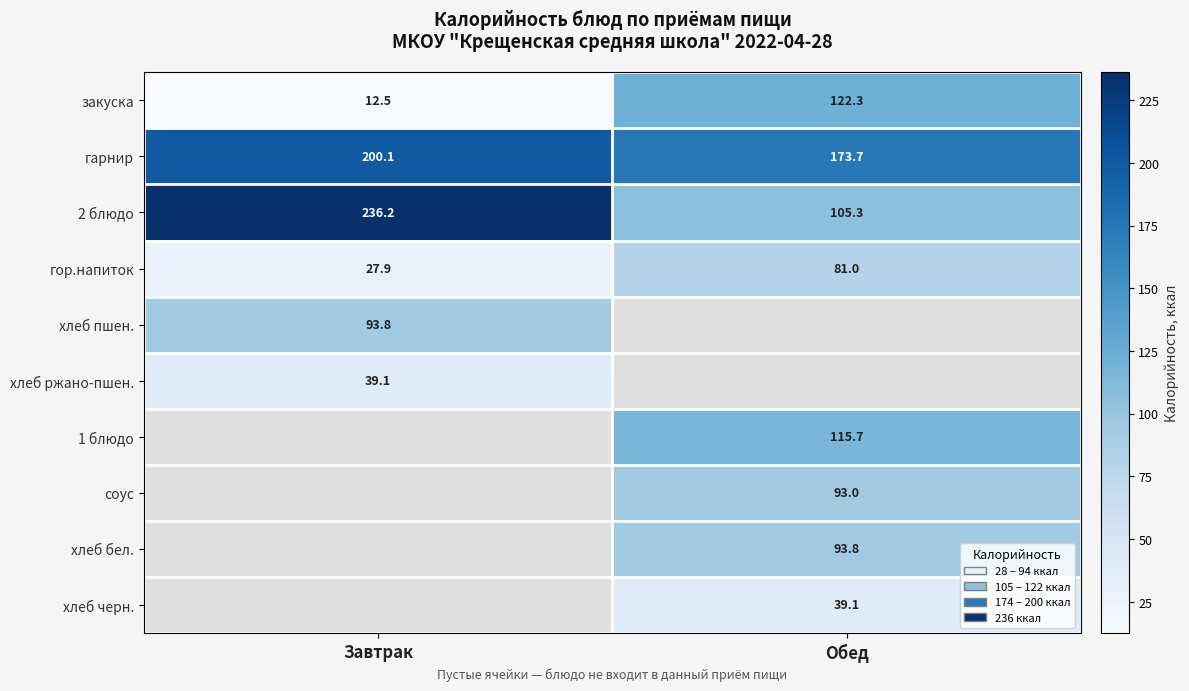

What is the maximum value shown in the chart?

236.2